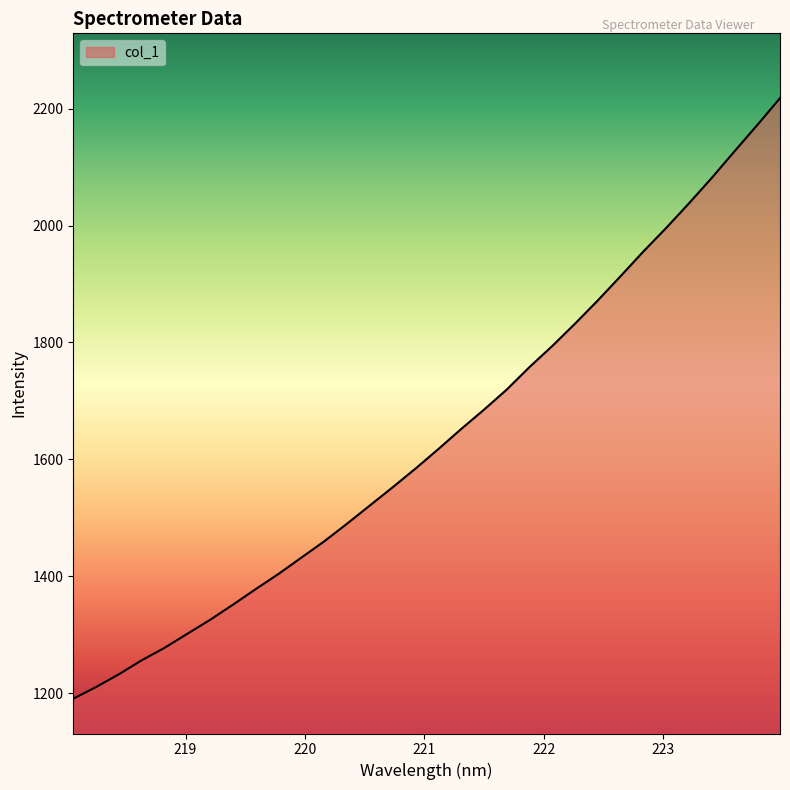

How many values are below 1617?

16